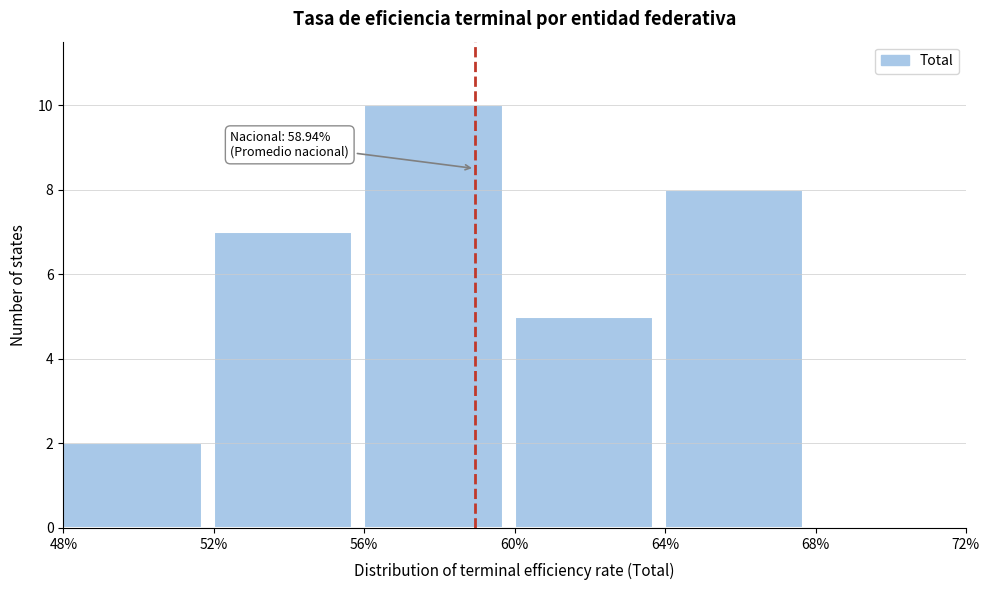

Over which range of the x-axis is the bar tallest?

56% to 60%